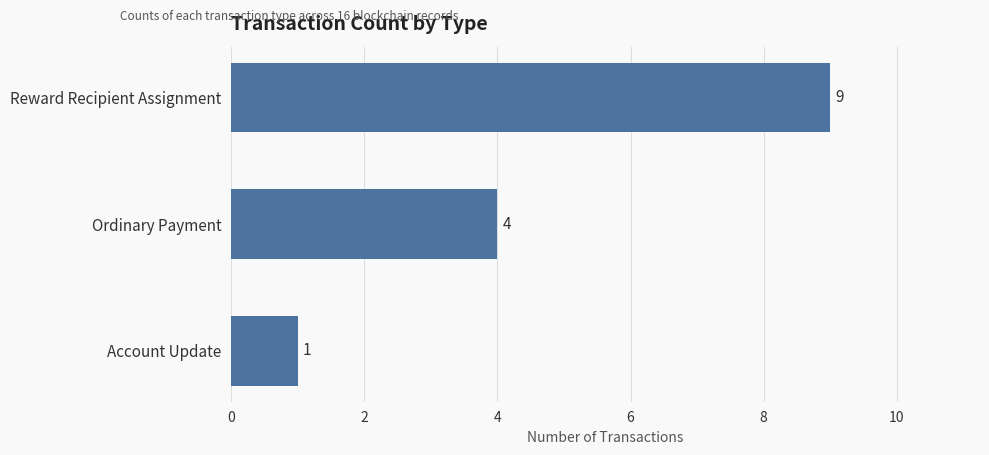

Reading bottom to top, list all the values displayed in this chart.

1	4	9